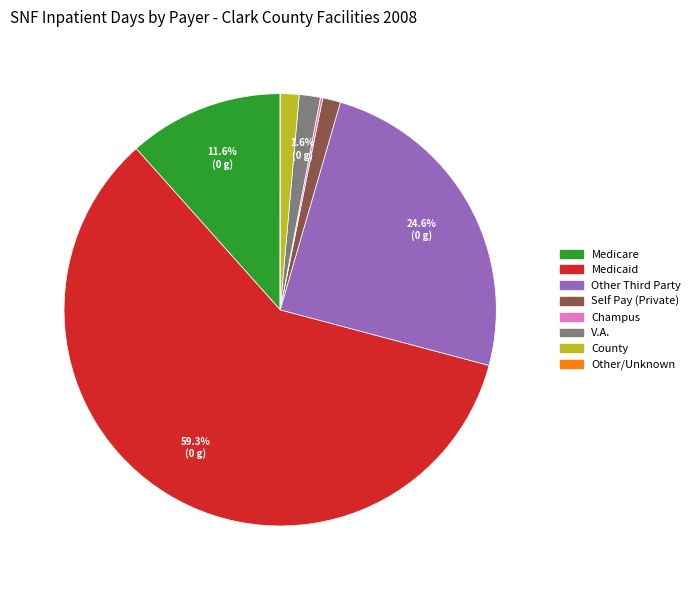

Which category has the biggest portion of the pie?

Medicaid